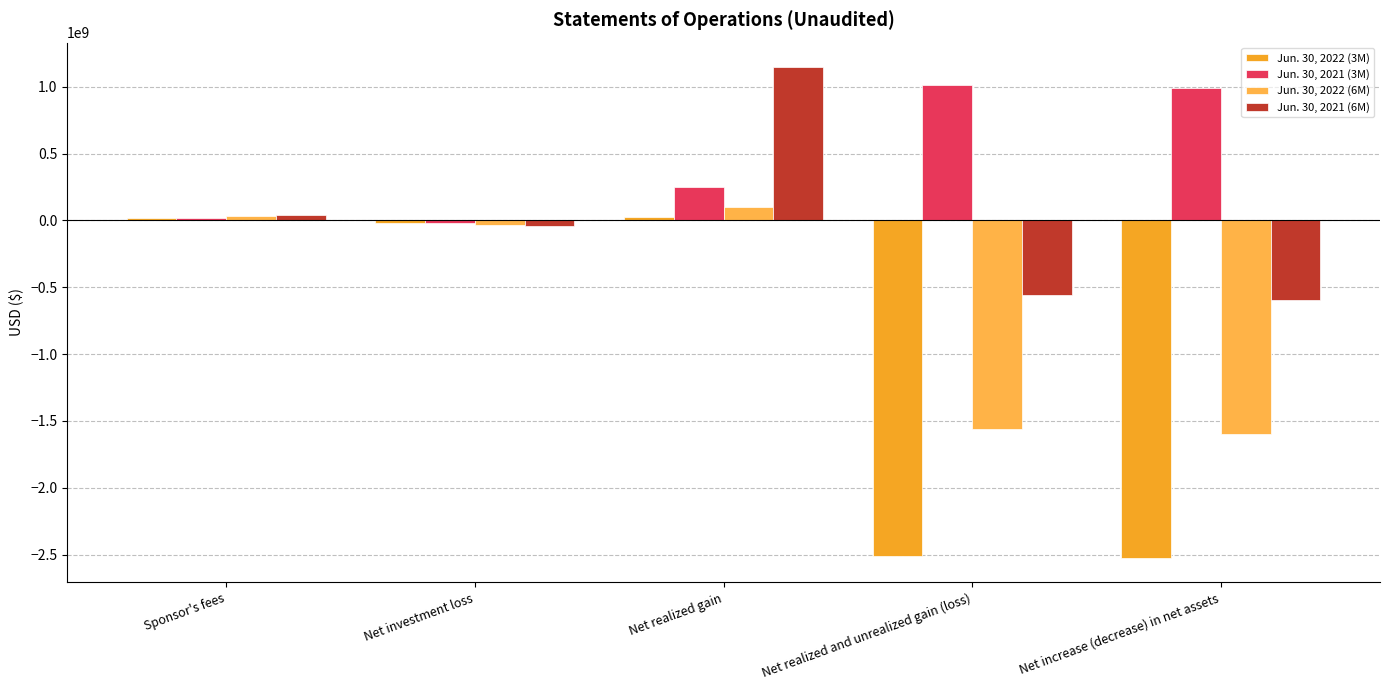

What are all the series names shown in the legend?

Jun. 30, 2022 (3M), Jun. 30, 2021 (3M), Jun. 30, 2022 (6M), Jun. 30, 2021 (6M)